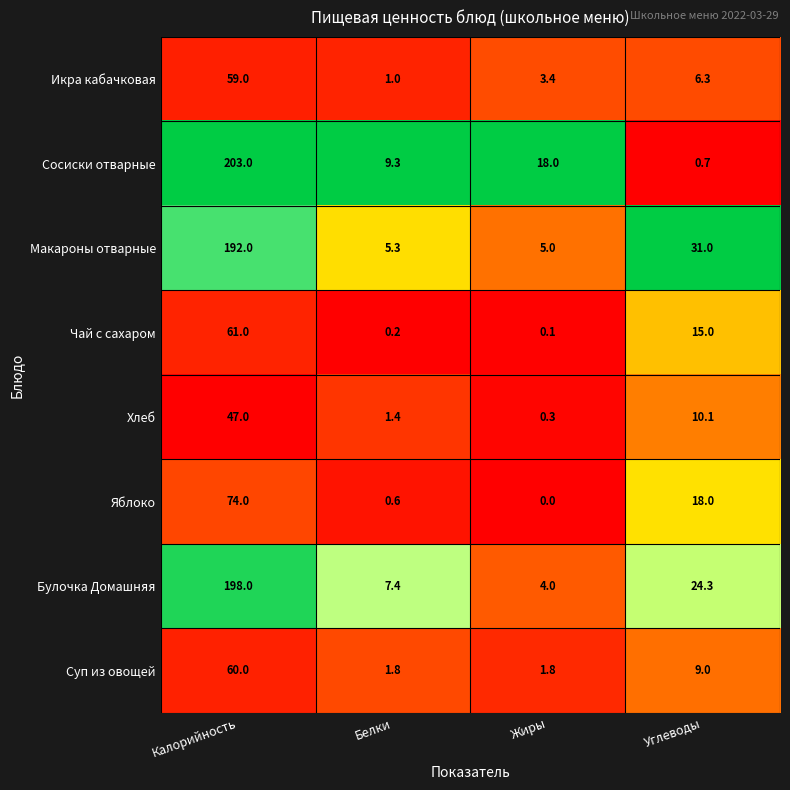

Is the value of Сосиски отварные at Жиры greater than the value of Хлеб at Калорийность?

No